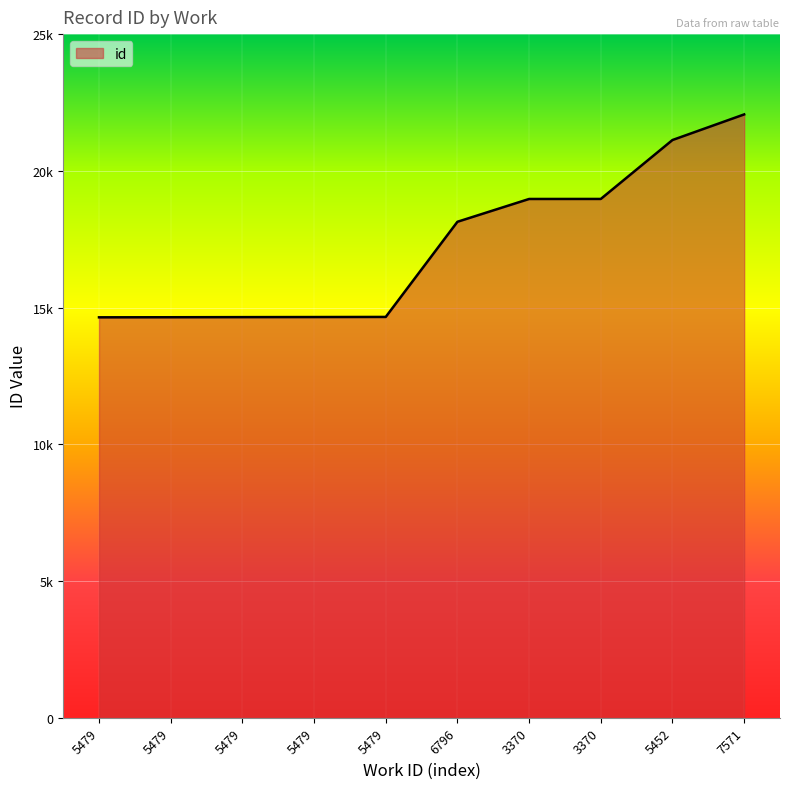

Does the chart display data point markers on the line(s)?

No